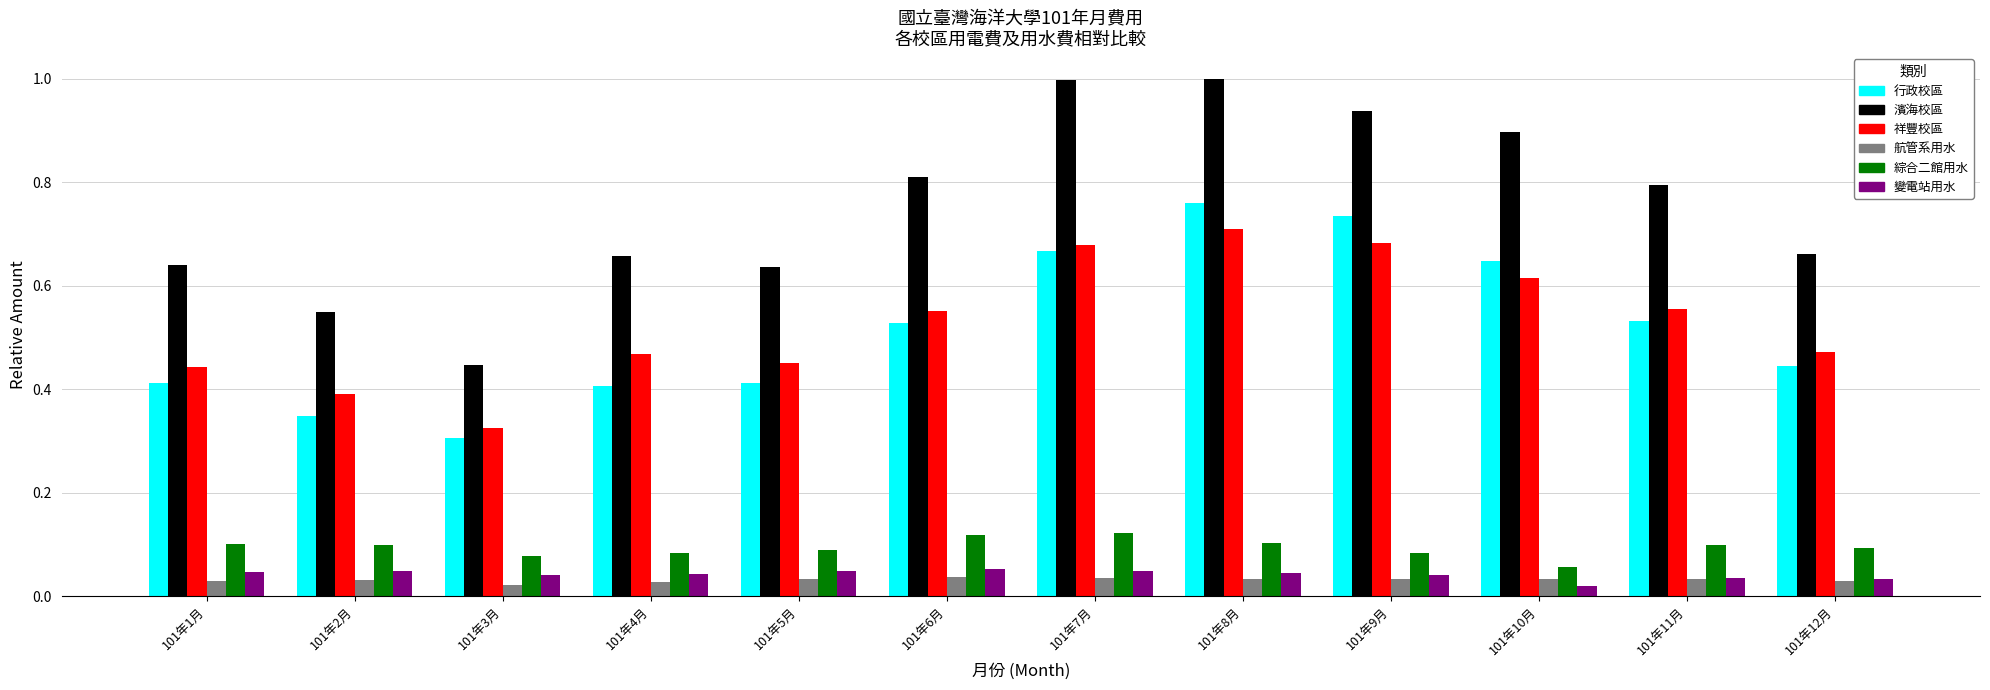

At which label is 祥豐校區 closest to 0?

101年3月